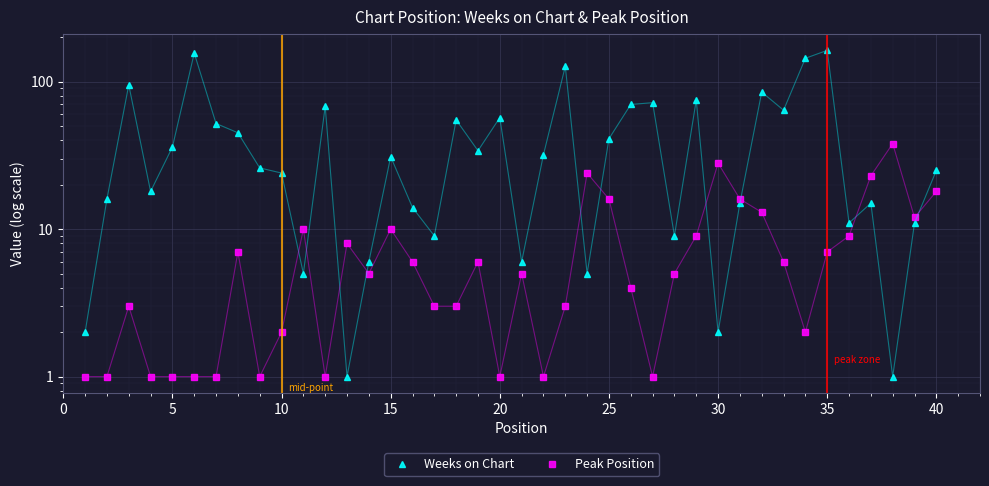

What is the minimum value for Weeks on Chart?

1